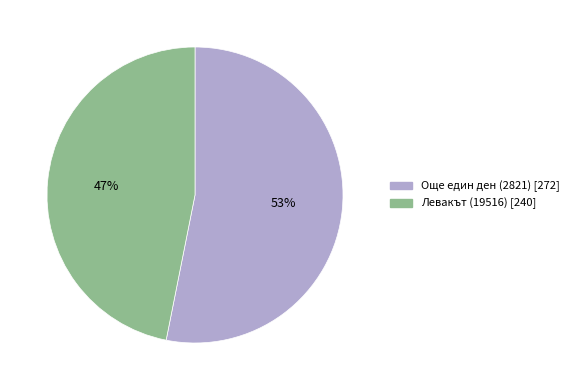

To the nearest percent, what is the difference between the Още един ден (2821) and Левакът (19516) slice percentages?

6%